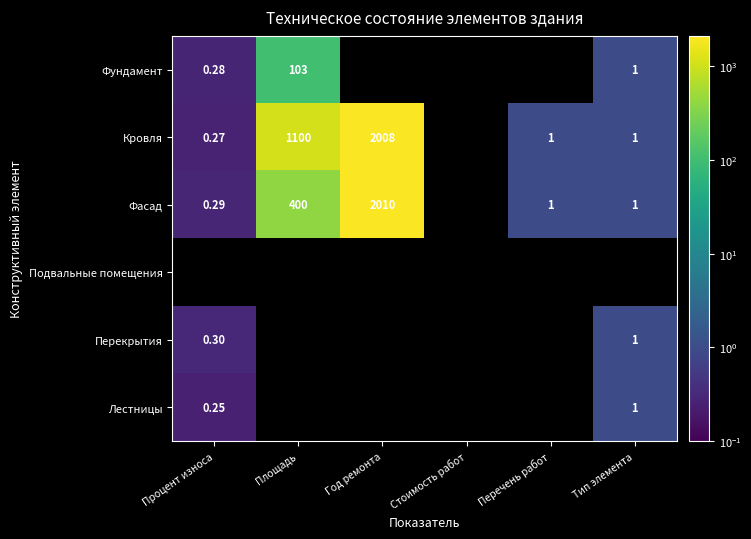

Is the value of Кровля at Площадь greater than the value of Лестницы at Площадь?

No